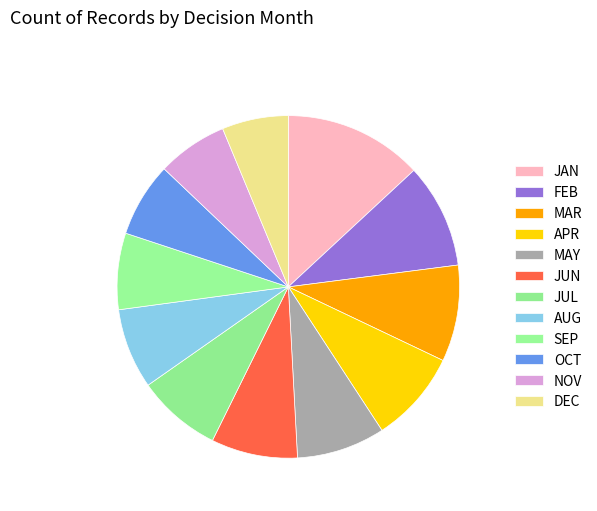

How many segments does this pie chart have?

12